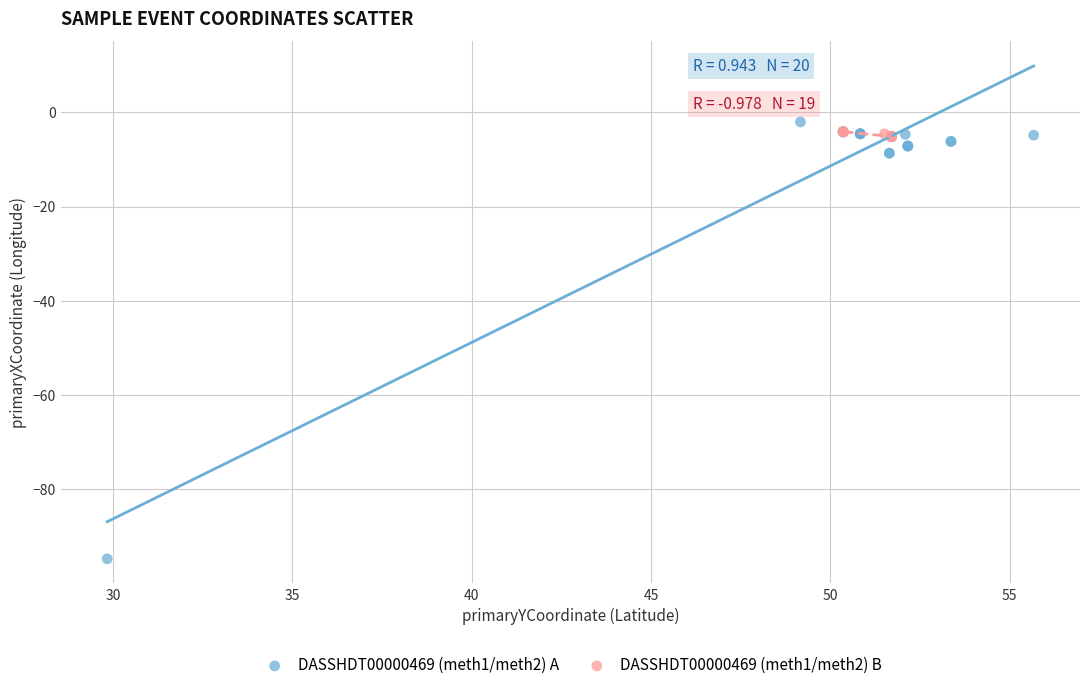

Which series reaches the maximum Y coordinate?

DASSHDT00000469 (meth1/meth2) A